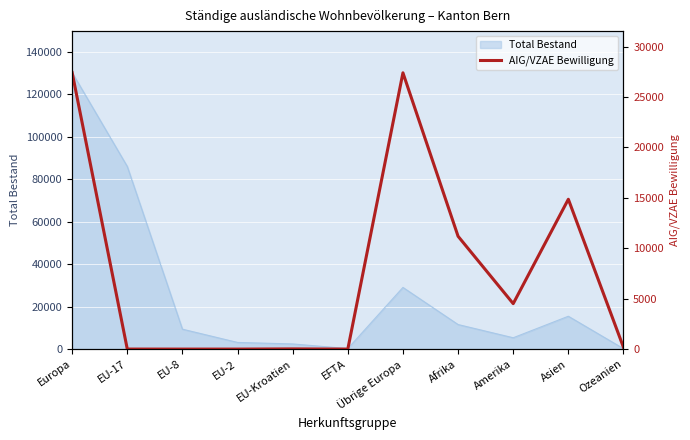

Is it true that the value at EU-2 is 15456?

False